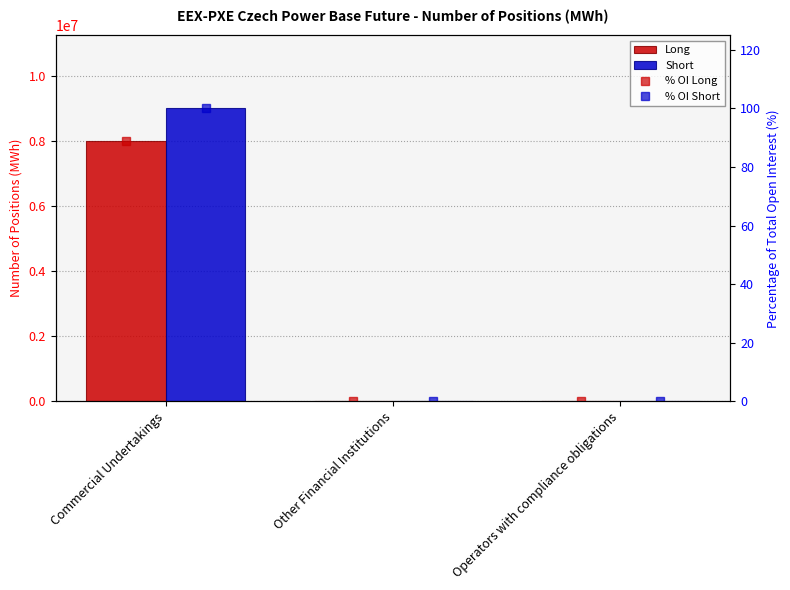

What is the value of the % OI Long bar at the 1st from the left?

88.8